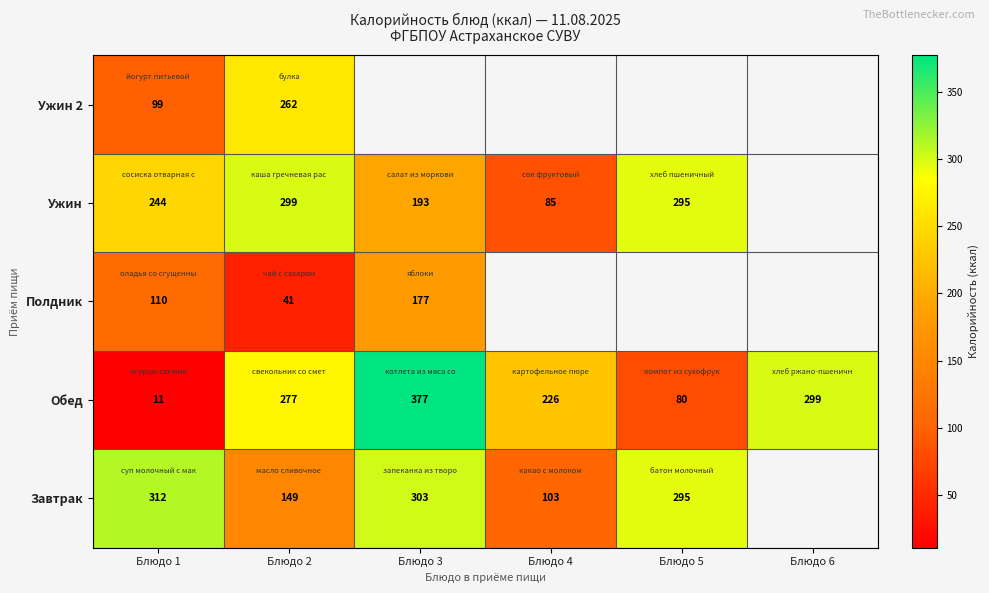

Is the value of Обед at Блюдо 3 greater than the value of Полдник at Блюдо 3?

Yes